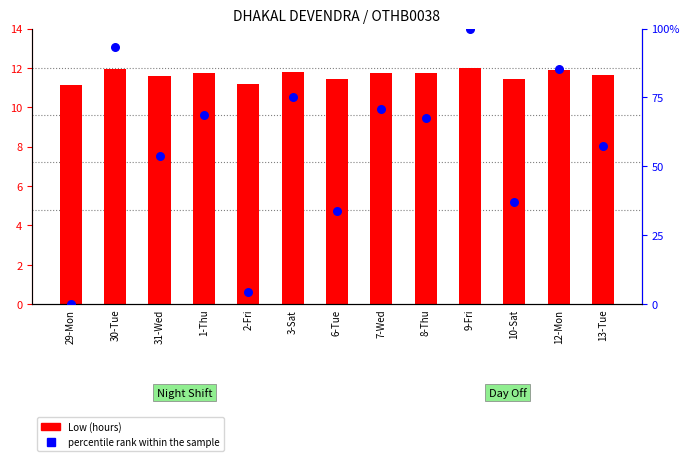

Which series has the largest total across all categories?

percentile rank within the sample